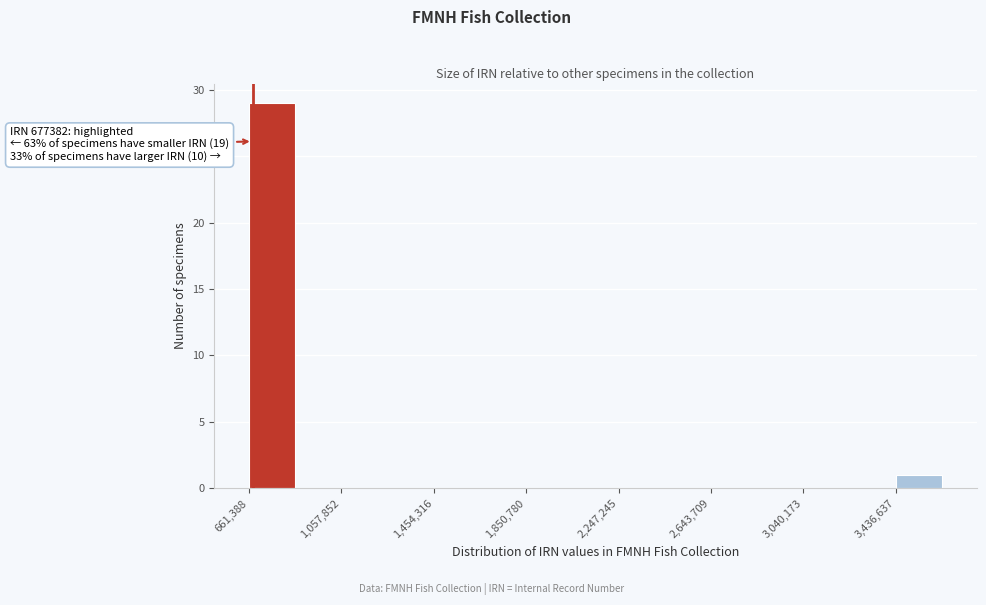

Around what value on the x-axis is the tallest bar? Give the approximate position of its centre, as read against the axis.

750000